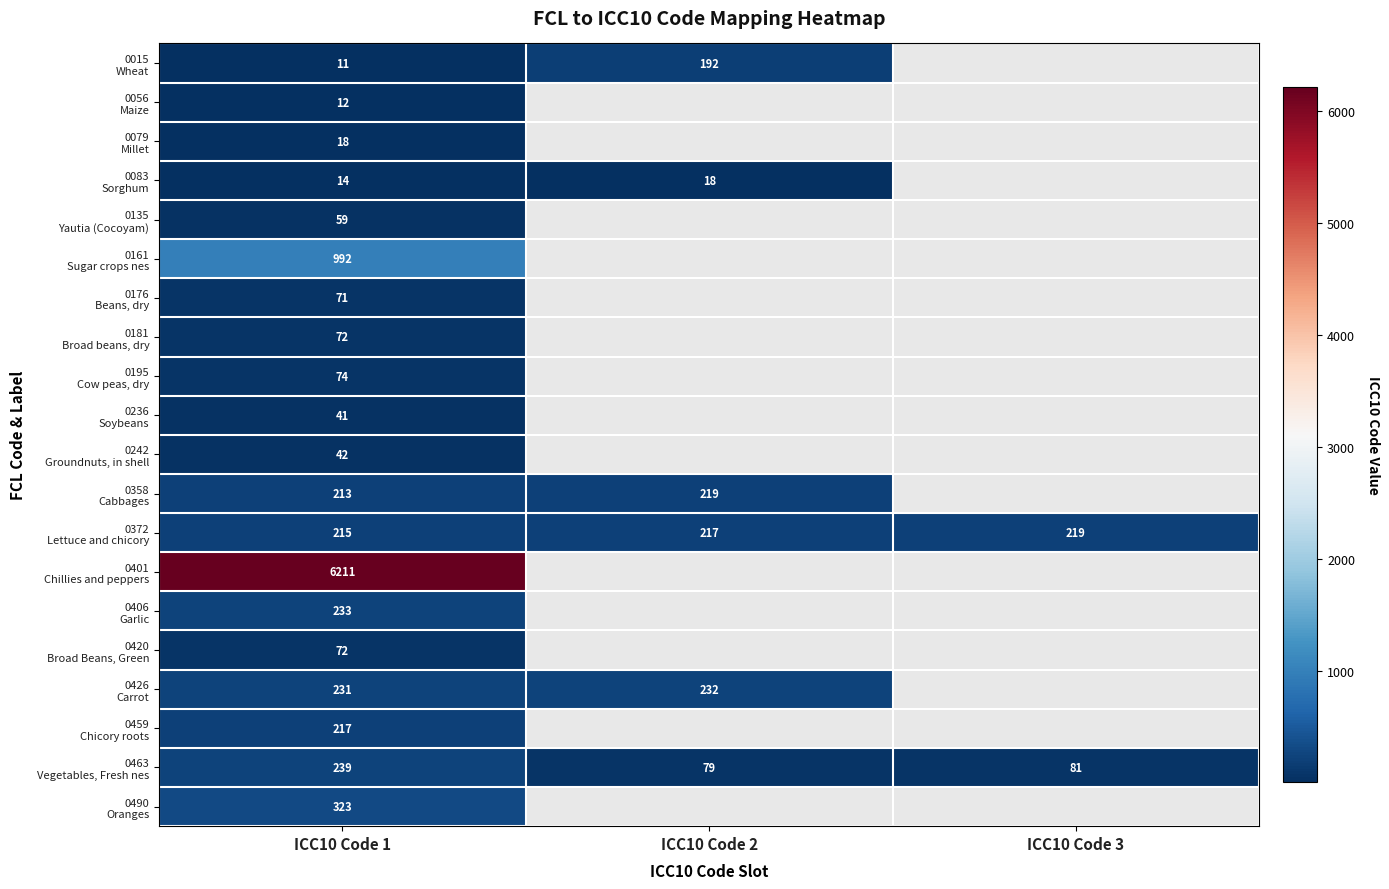

What is the smallest value displayed?

11.0